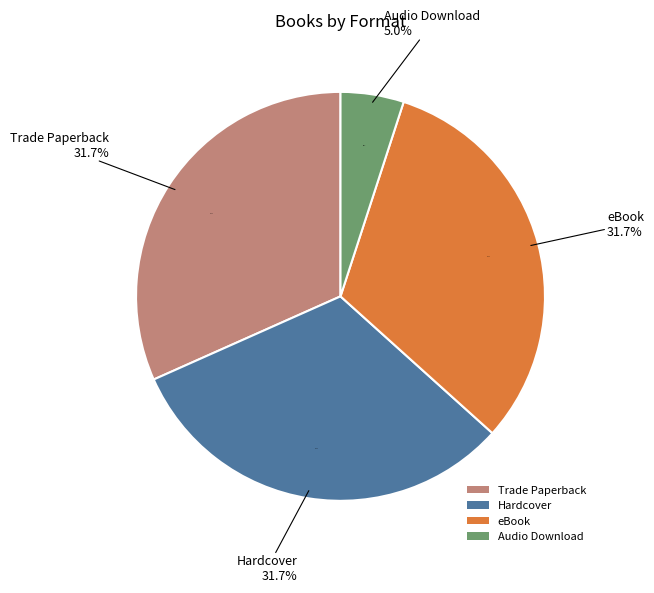

What percentage is the Audio Download slice, to the nearest percent?

5%